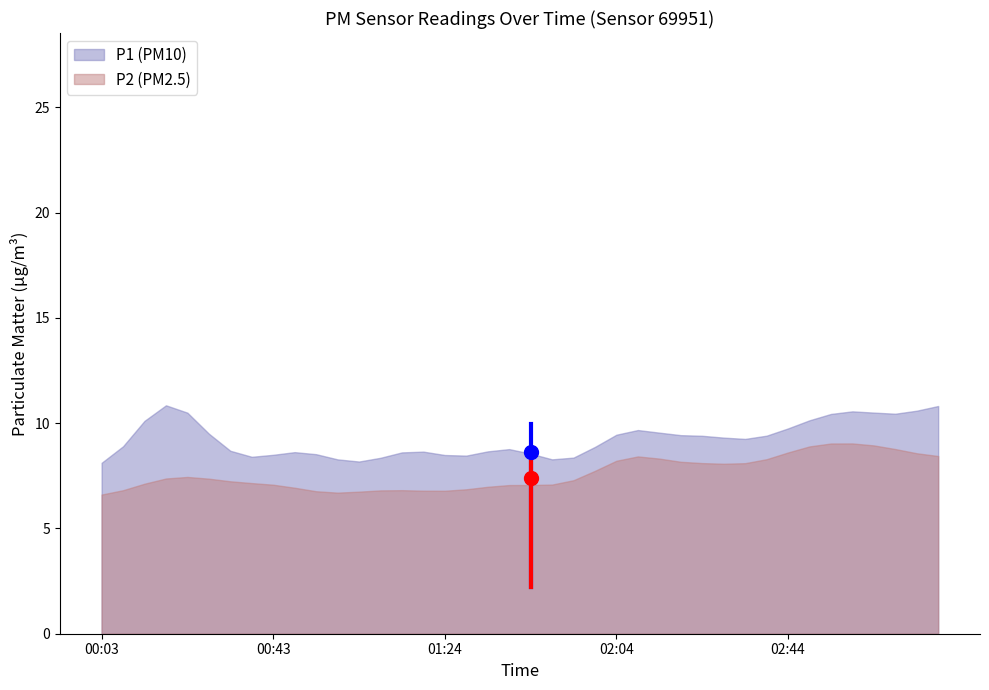

What is the sum of the P1 values at 01:03 and 02:34?

17.0